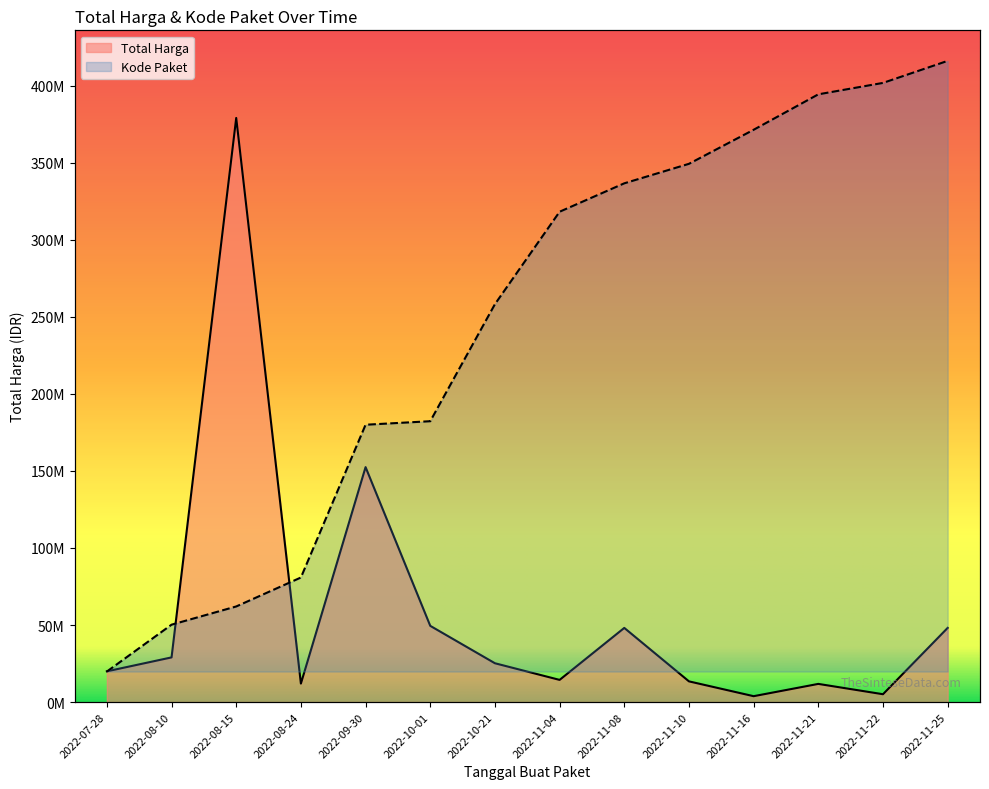

True or false: Total Harga has more than 2 points higher than both neighbors.

True